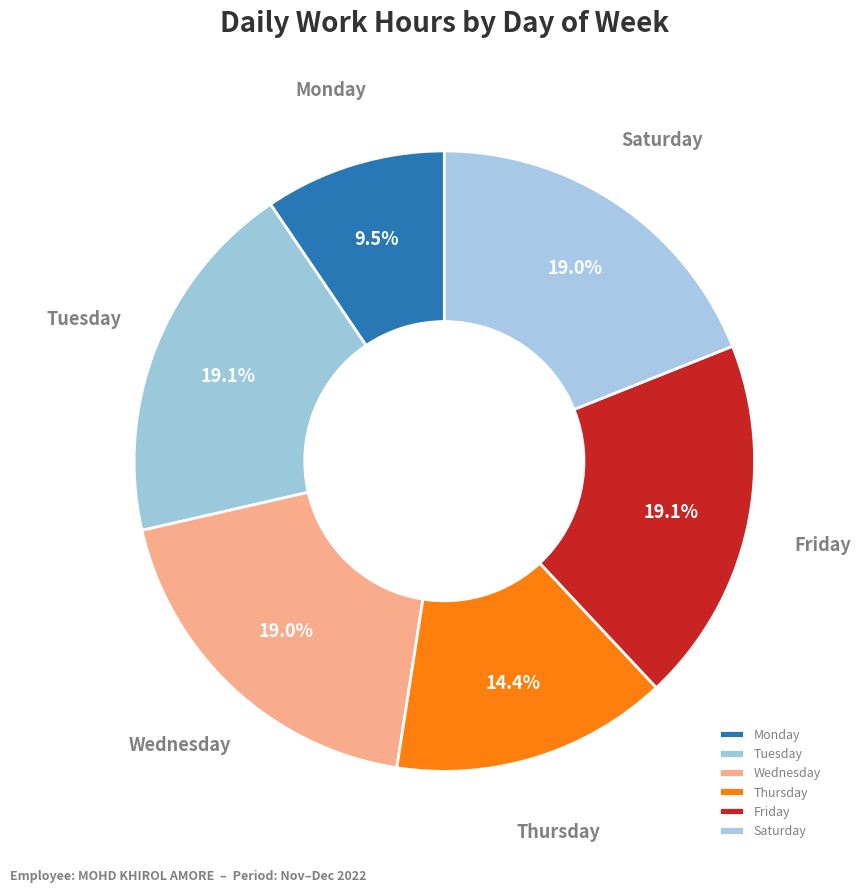

Which has a higher value, Thursday or Wednesday?

Wednesday